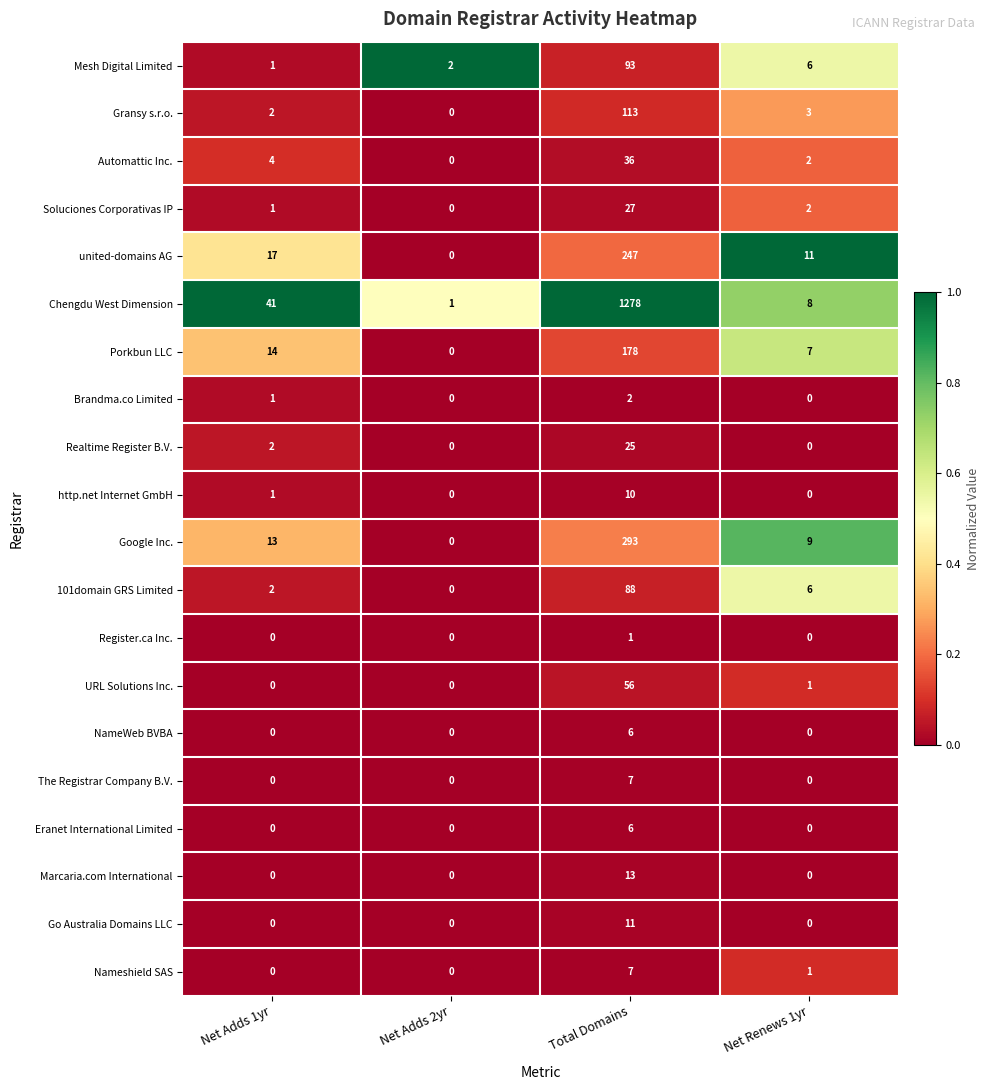

Is it true that URL Solutions Inc. equals 0 at Net Adds 2yr?

True